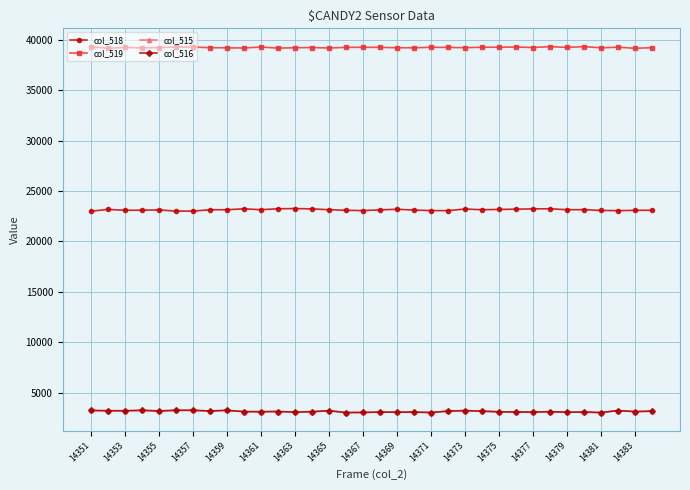

What is the value of the col_518 point at the 6th from the left?

23008